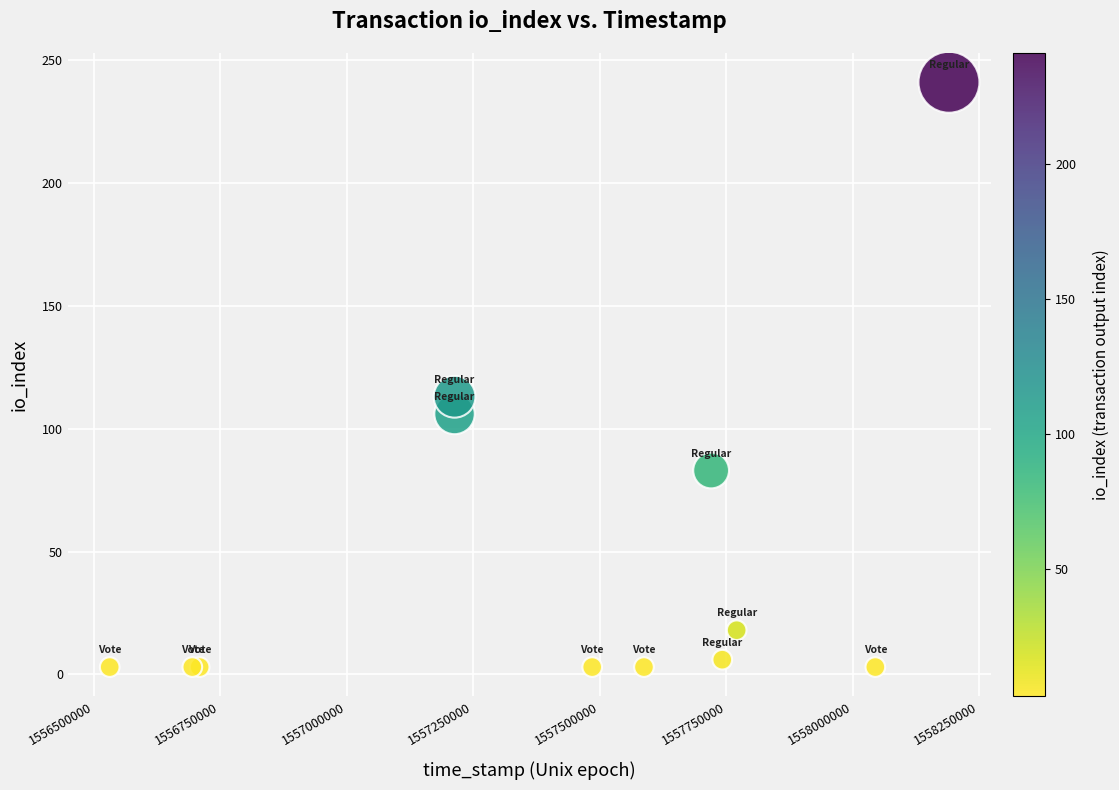

What Y value in the scatter plot is closest to 122?

113